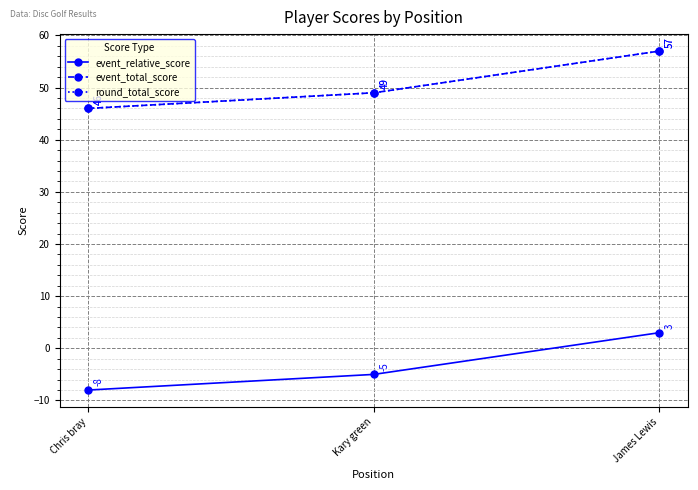

The value of event_total_score at Kary green is 17. True or false?

False